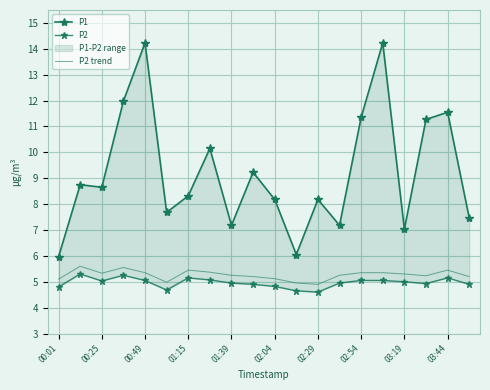

What is the minimum value for P2 trend?

4.9